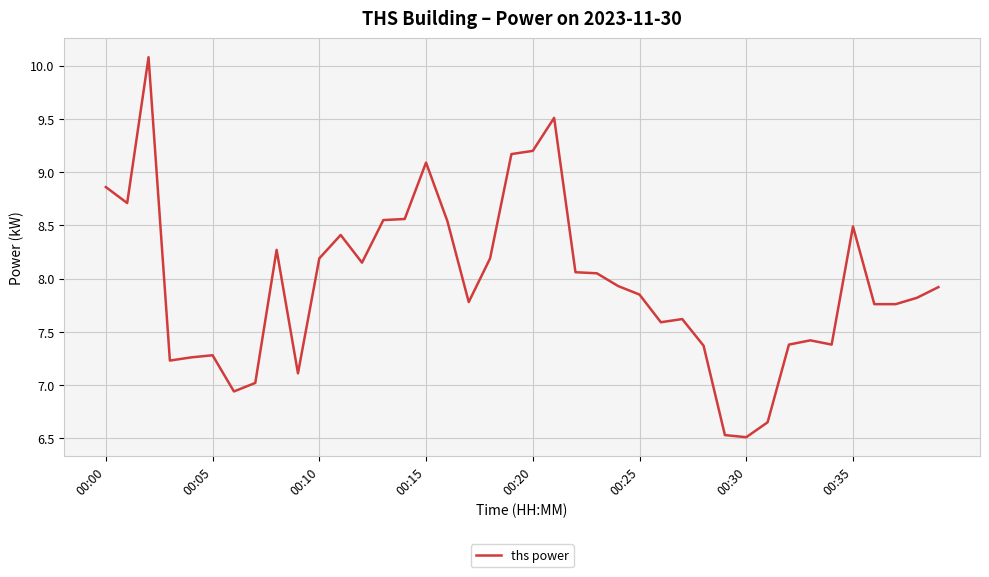

What is the minimum value shown in the chart?

6.5